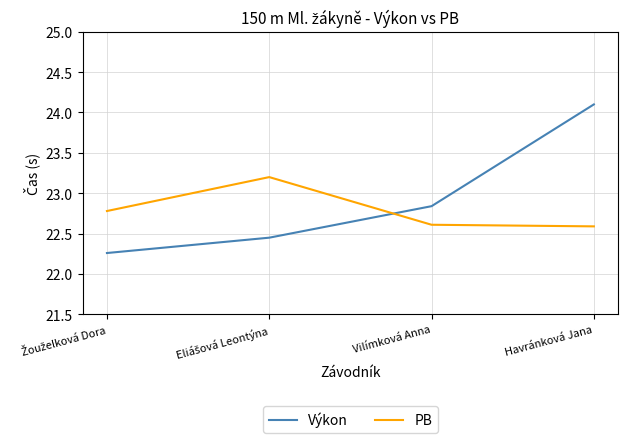

Does the chart display data point markers on the line(s)?

No